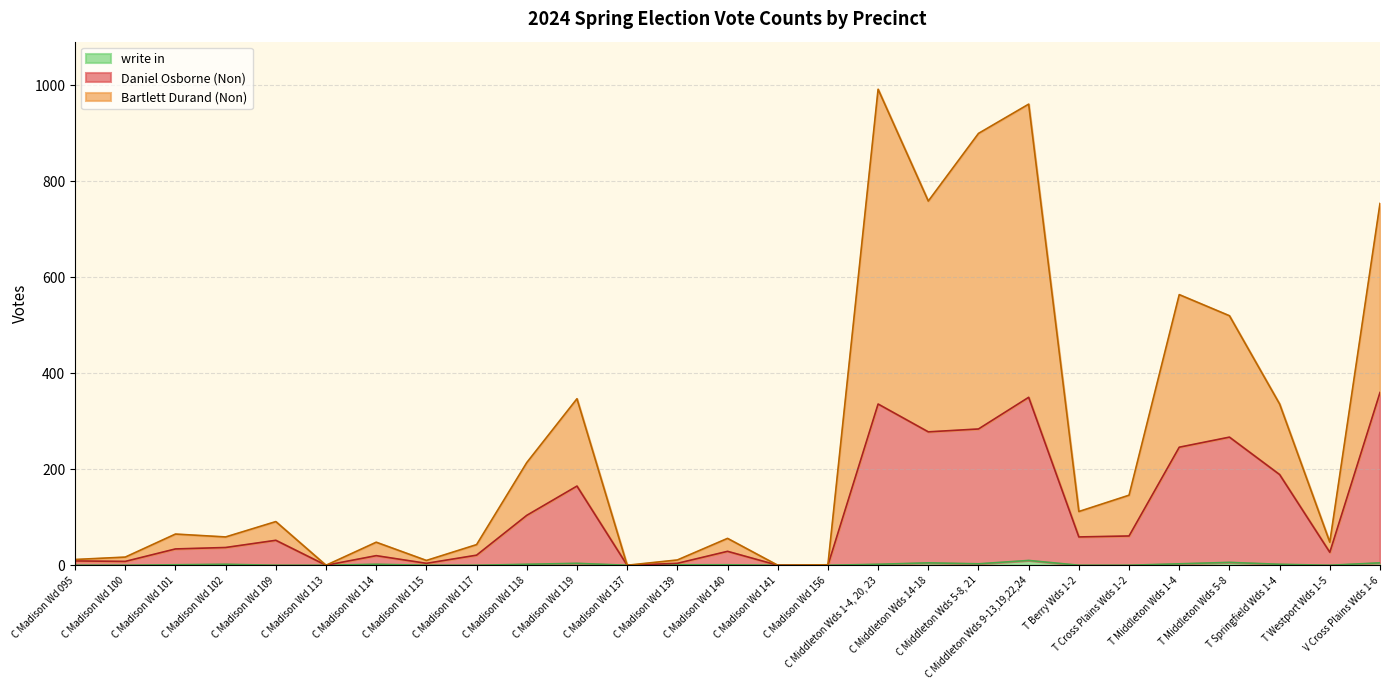

True or false: write in and Daniel Osborne (Non) cross at least once.

False